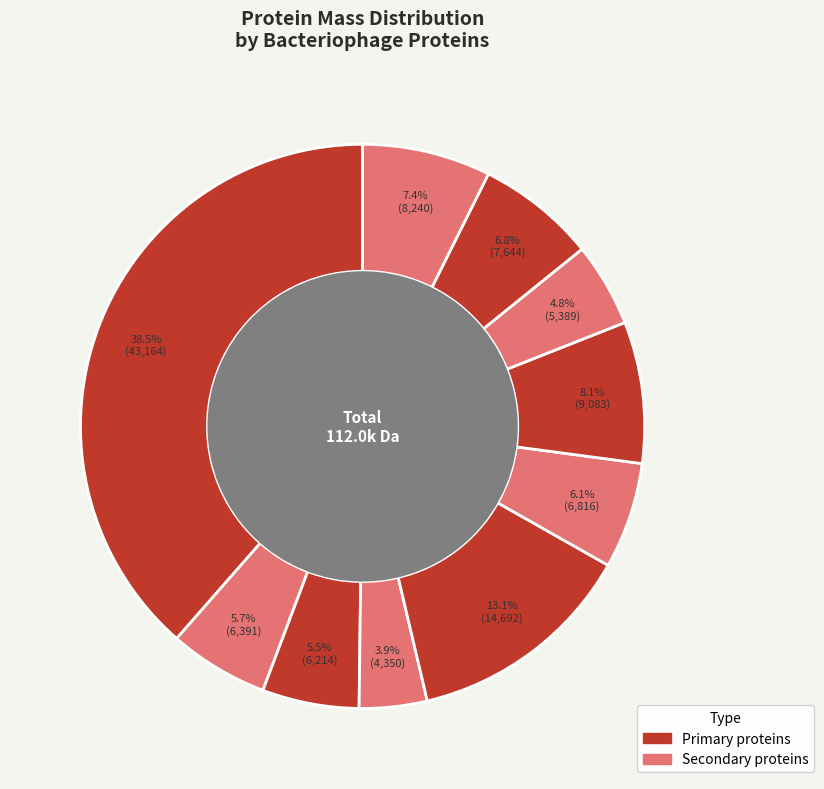

To the nearest percent, what is the average slice percentage?

10%